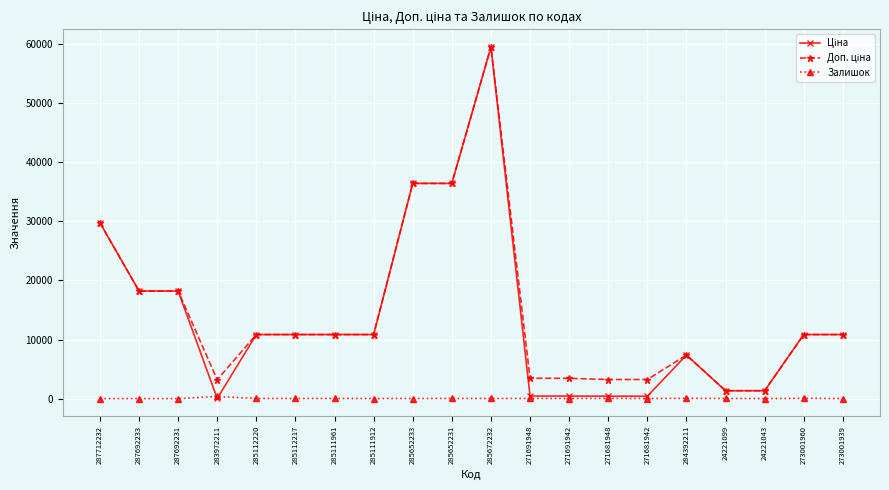

What is the difference between the Залишок values at 271681942 and 283972211?

350.0